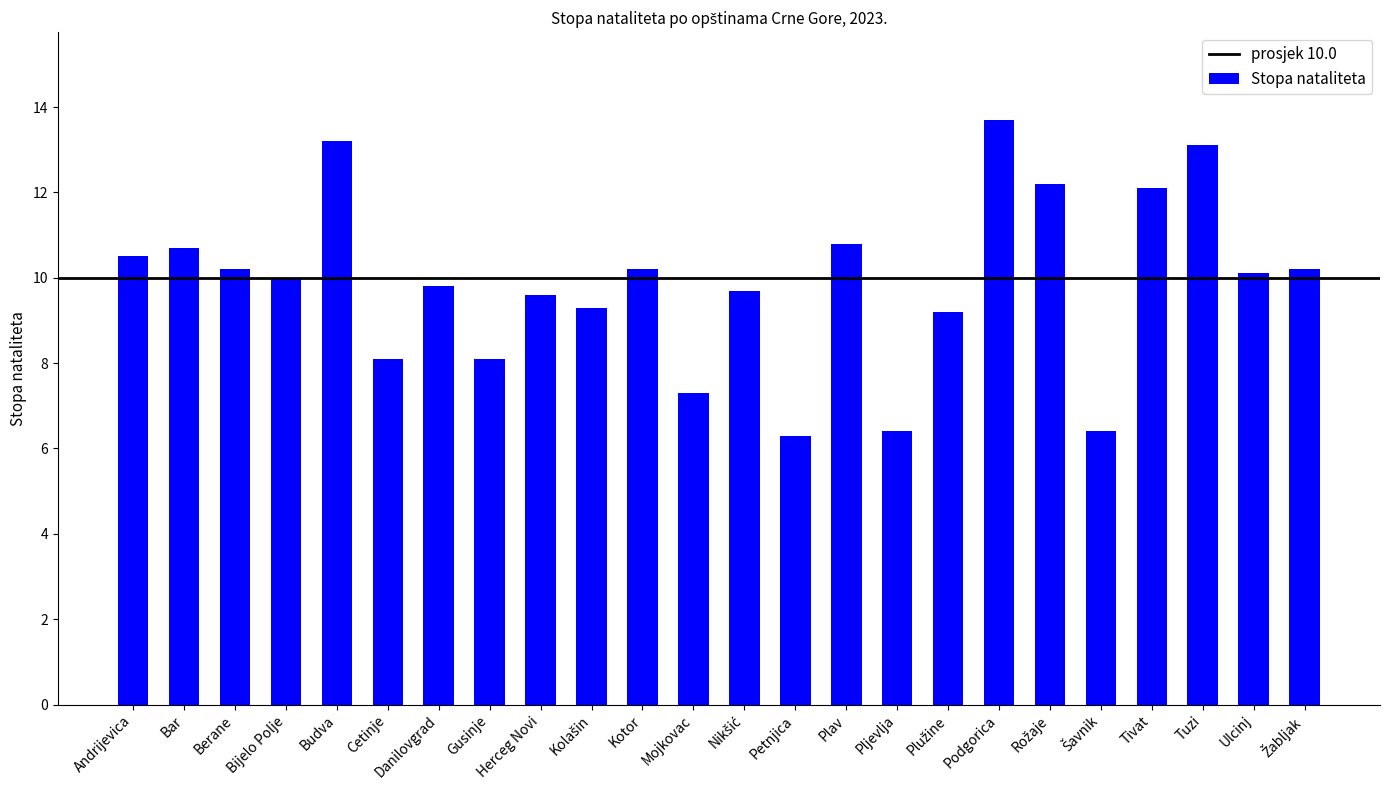

What is the average value?

9.9